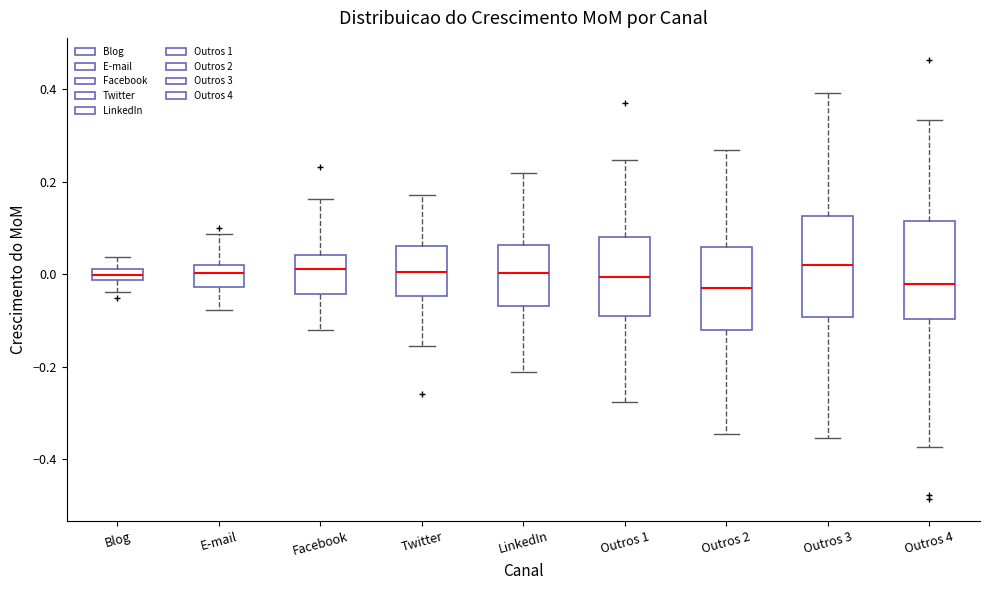

Where does the lower whisker of the box for Facebook end on the y-axis? The values are not printed on the chart, so give them approximately, as read against the axis.

-0.12